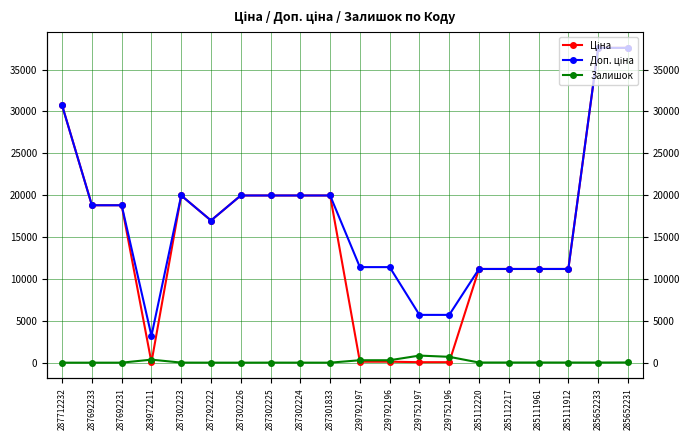

Where is the first local maximum for Залишок?

283972211